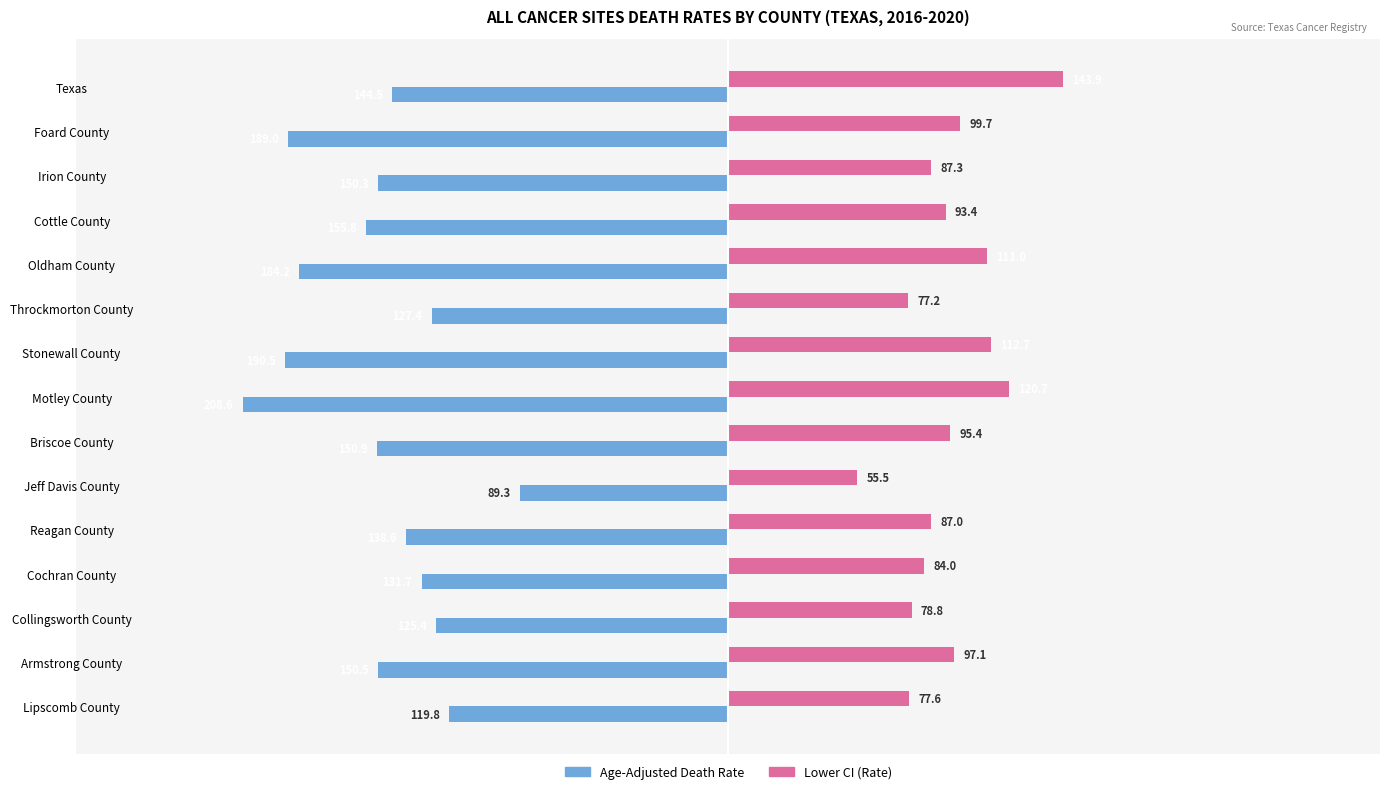

How many data points in Age-Adjusted Death Rate are less than -150?

8